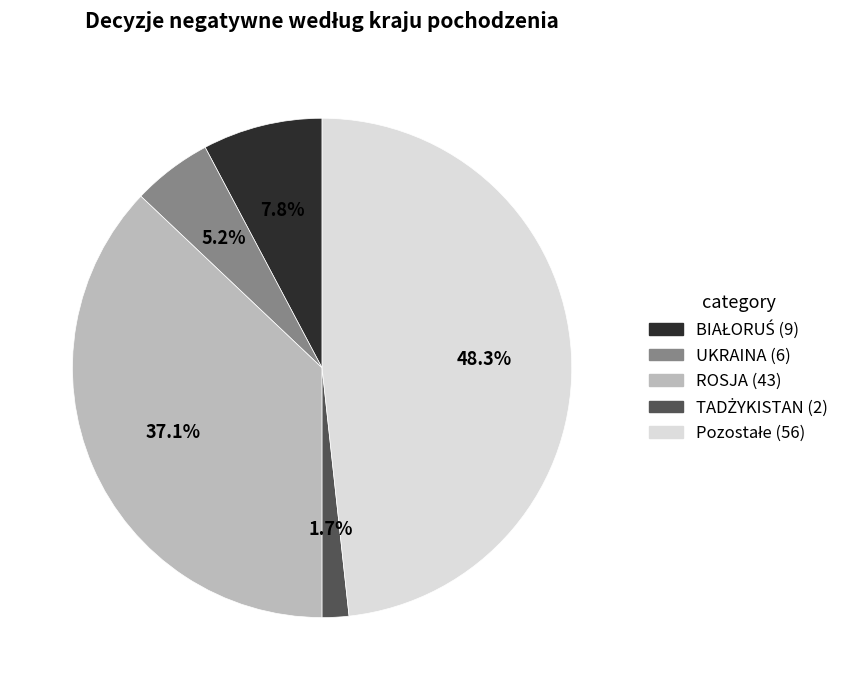

Is there any slice that represents more than half of the pie?

No